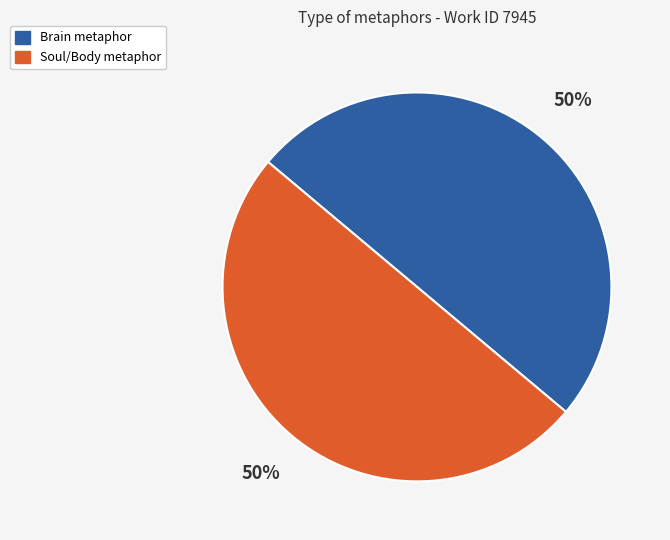

Is it true that Brain metaphor is 62% of the pie?

False